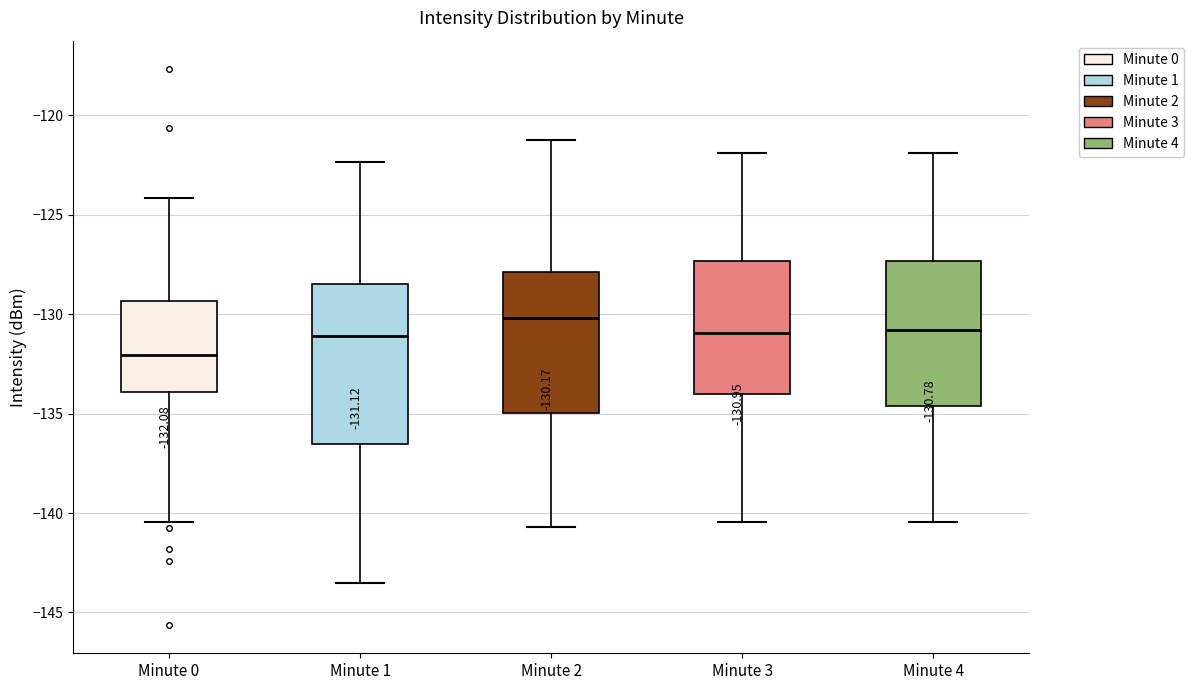

Which box is the tallest, from its lower edge to its upper edge?

Minute 1